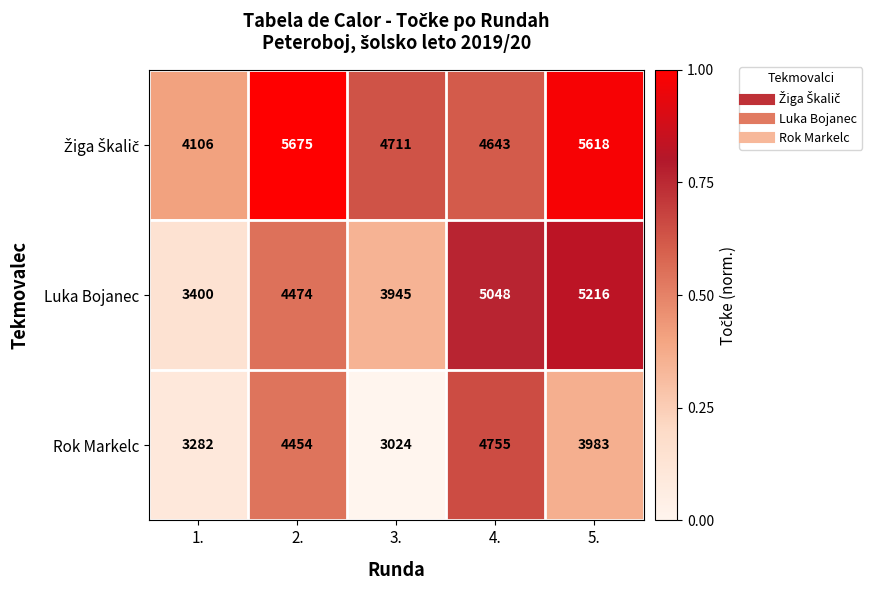

Rank the categories by Luka Bojanec value from highest to lowest.

5., 4., 2., 3., 1.